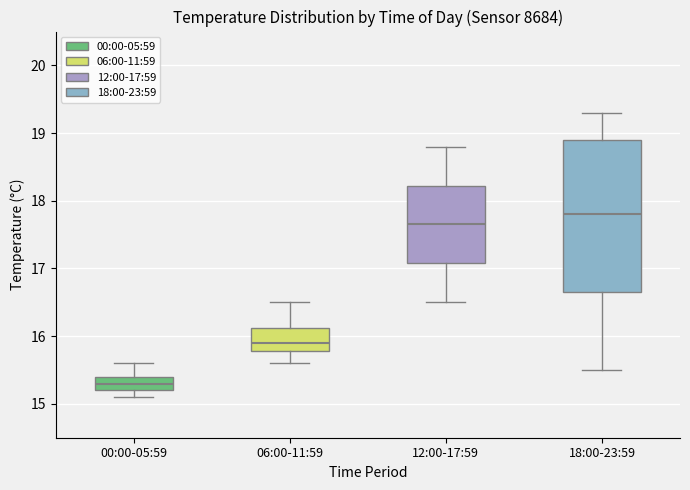

Reading left to right, transcribe this box plot: for each box, give where its median line is, the range the box spans, and where its two whiskers end, as read against the y-axis. The values are not printed on the chart, so give them approximately, as read against the axis.

00:00-05:59: median 15.3, box 15.2 to 15.4, whiskers 15.1 to 15.6
06:00-11:59: median 15.9, box 15.8 to 16.1, whiskers 15.6 to 16.5
12:00-17:59: median 17.7, box 17.1 to 18.2, whiskers 16.5 to 18.8
18:00-23:59: median 17.8, box 16.7 to 18.9, whiskers 15.5 to 19.3